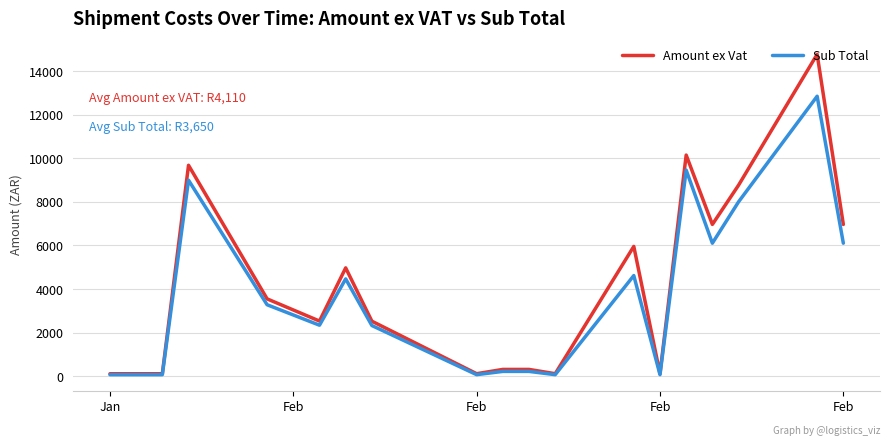

Which series has the widest spread of values?

Amount ex Vat